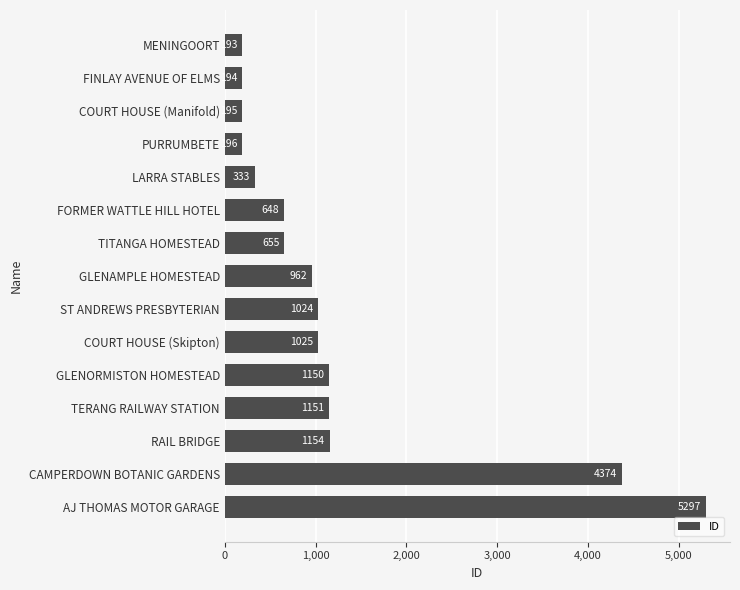

At which label is the value closest to 2745?

RAIL BRIDGE